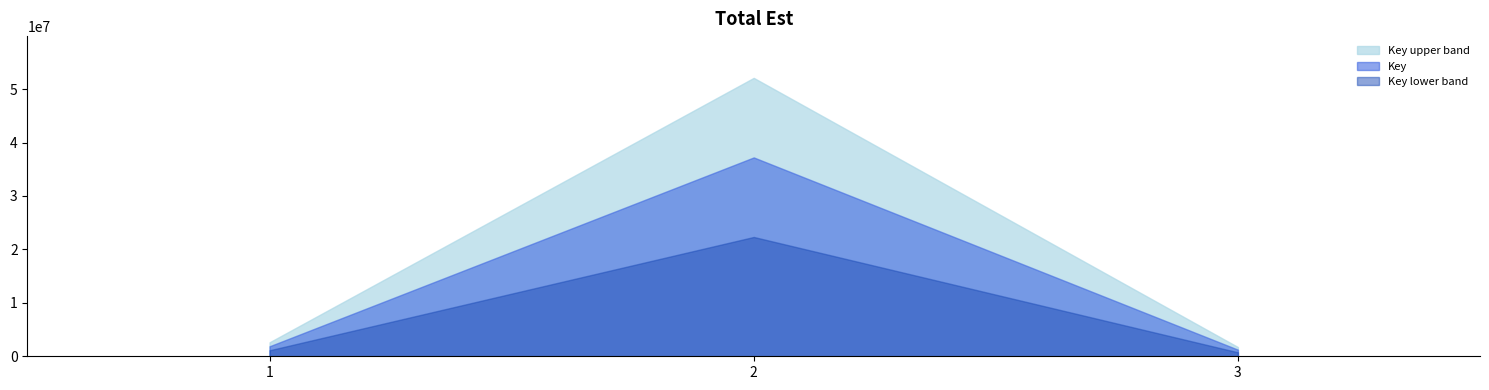

Where is the data nearest to the value 19226379?

1